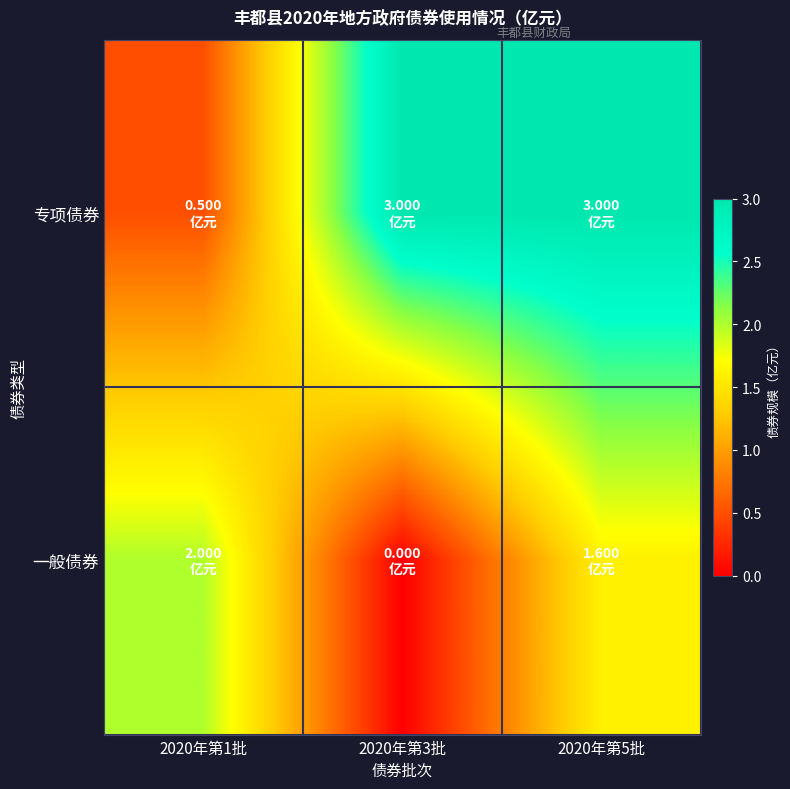

Which series has the largest total across all categories?

专项债券